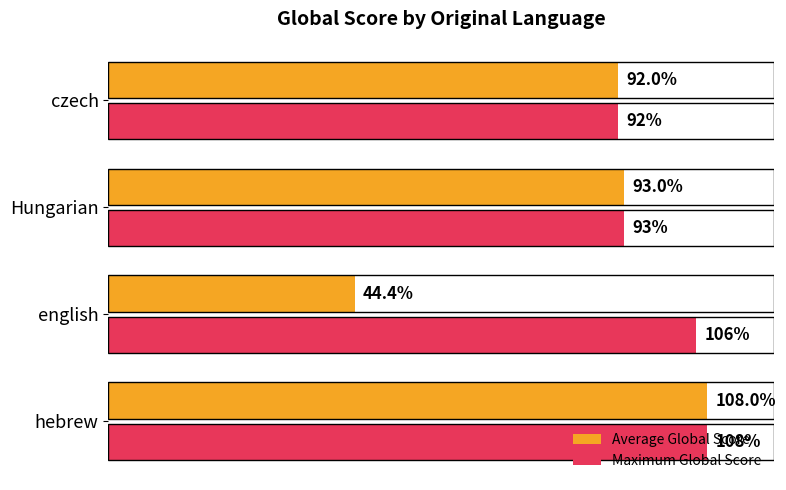

Rank the series at english from lowest to highest value.

Average Global Score, Maximum Global Score